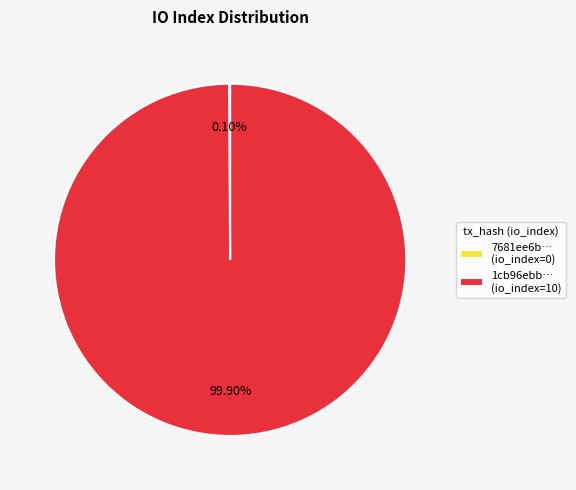

What is the largest slice in the pie chart?

1cb96ebb… (io_index=10)